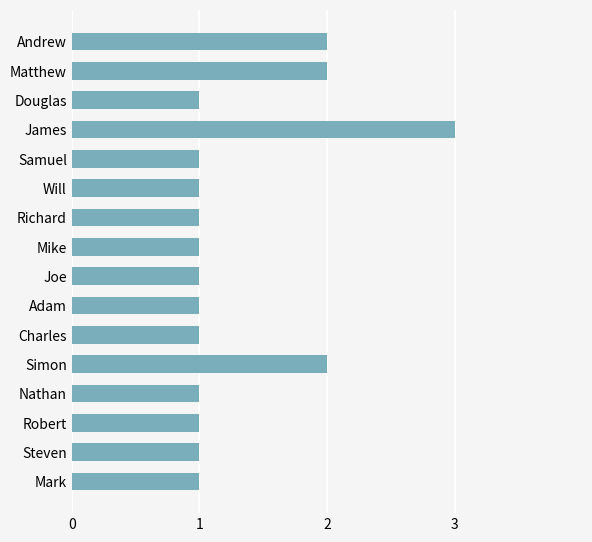

Is it true that the value at Charles is 2?

False